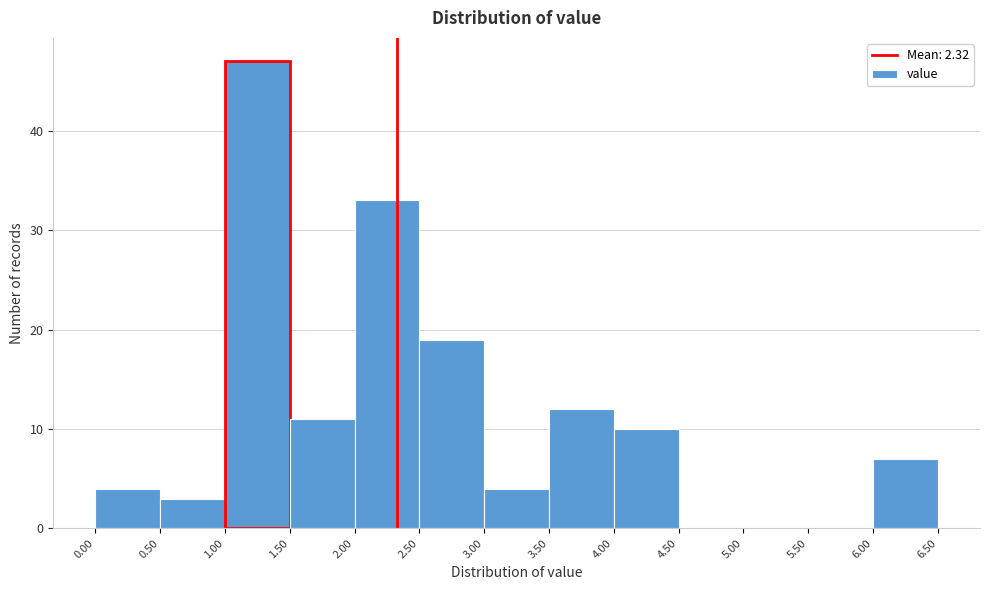

Which range on the x-axis has the tallest bar?

1.00 to 1.50